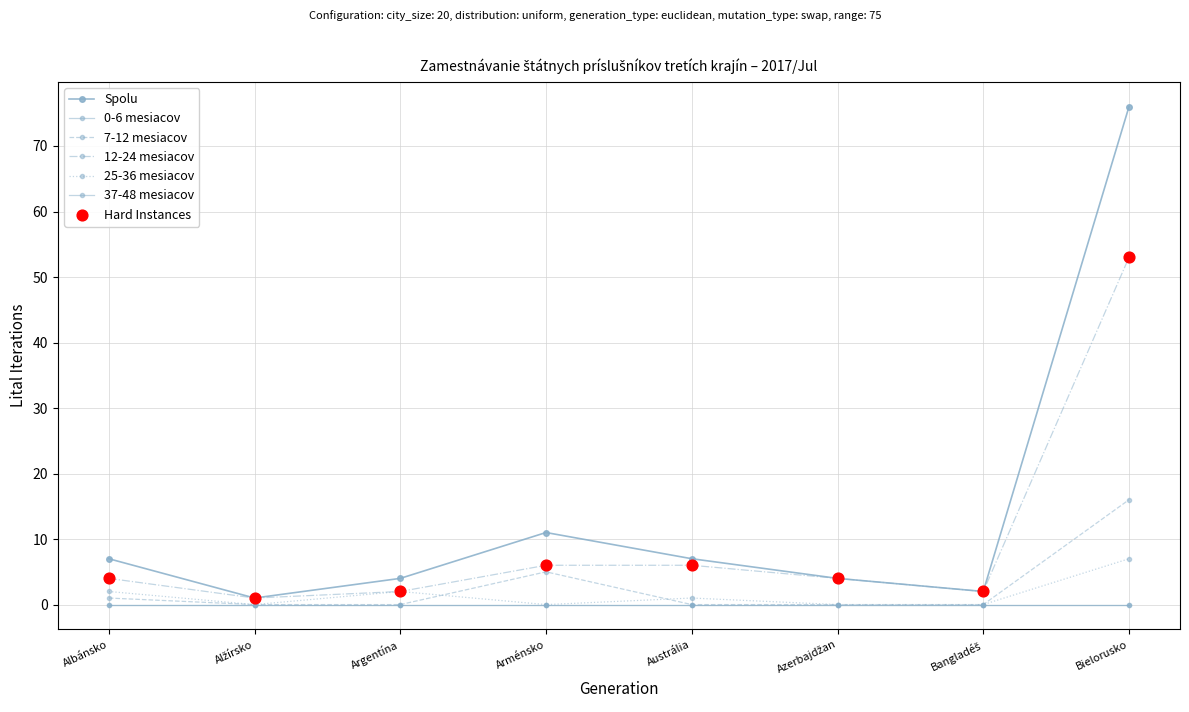

Which series has the largest total across all categories?

Spolu